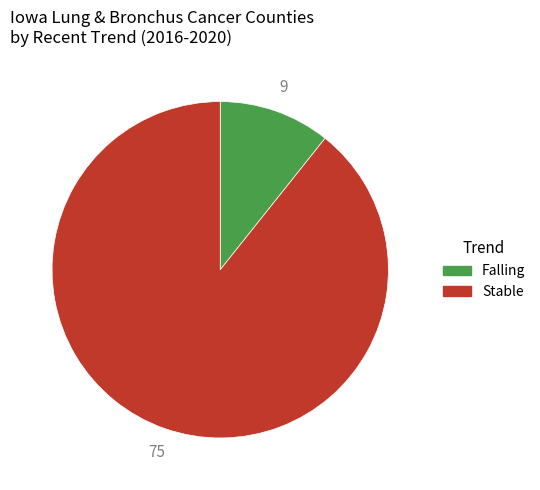

Is there any slice that represents more than half of the pie?

Yes